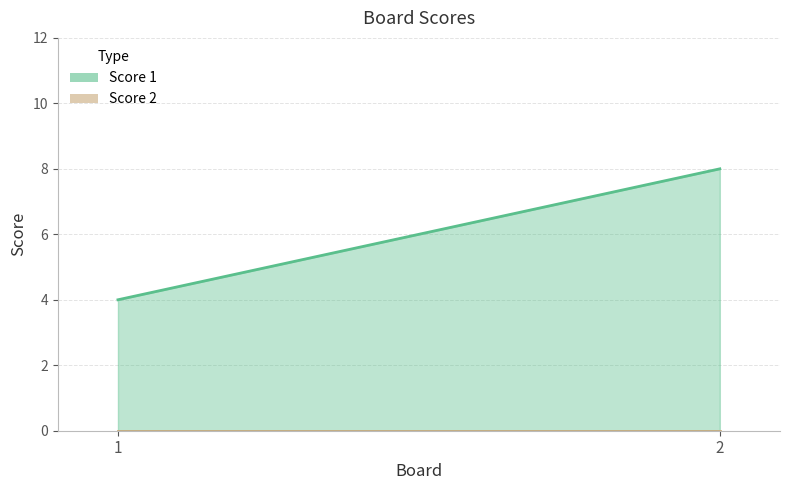

Reading right to left, what are all the values shown in this chart?

Score 1: 8	4
Score 2: 0	0